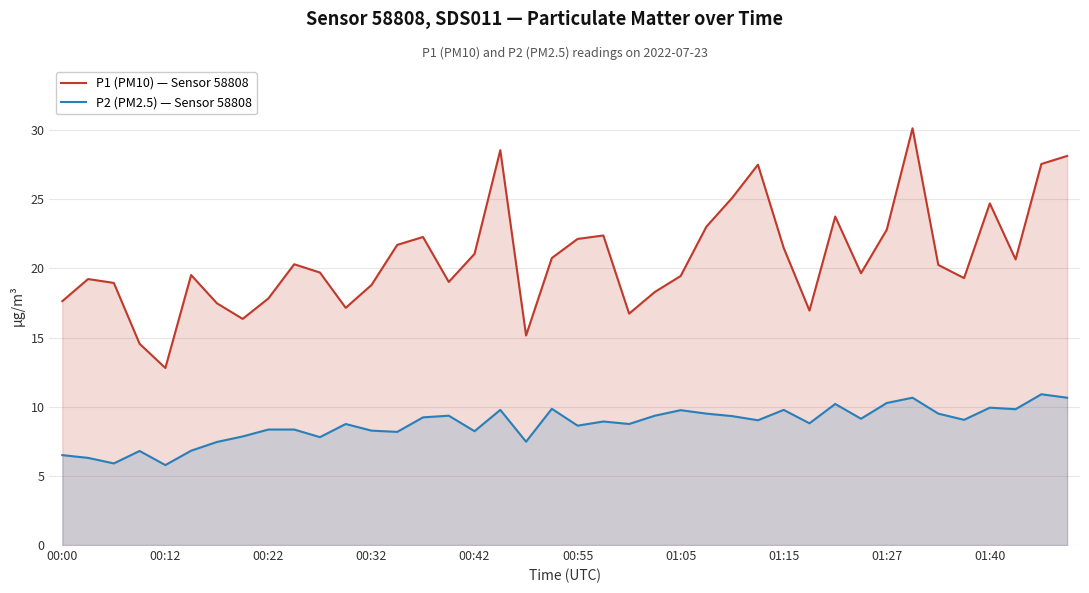

How many series are shown in this chart?

2